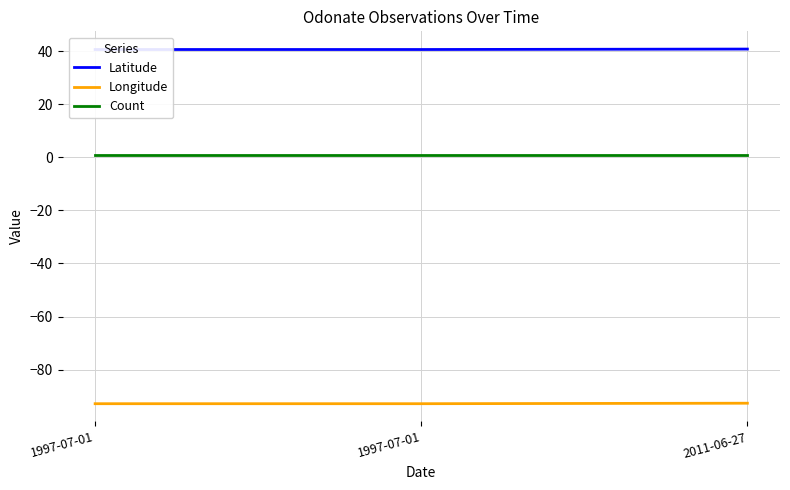

What are all the series names shown in the legend?

Latitude, Longitude, Count